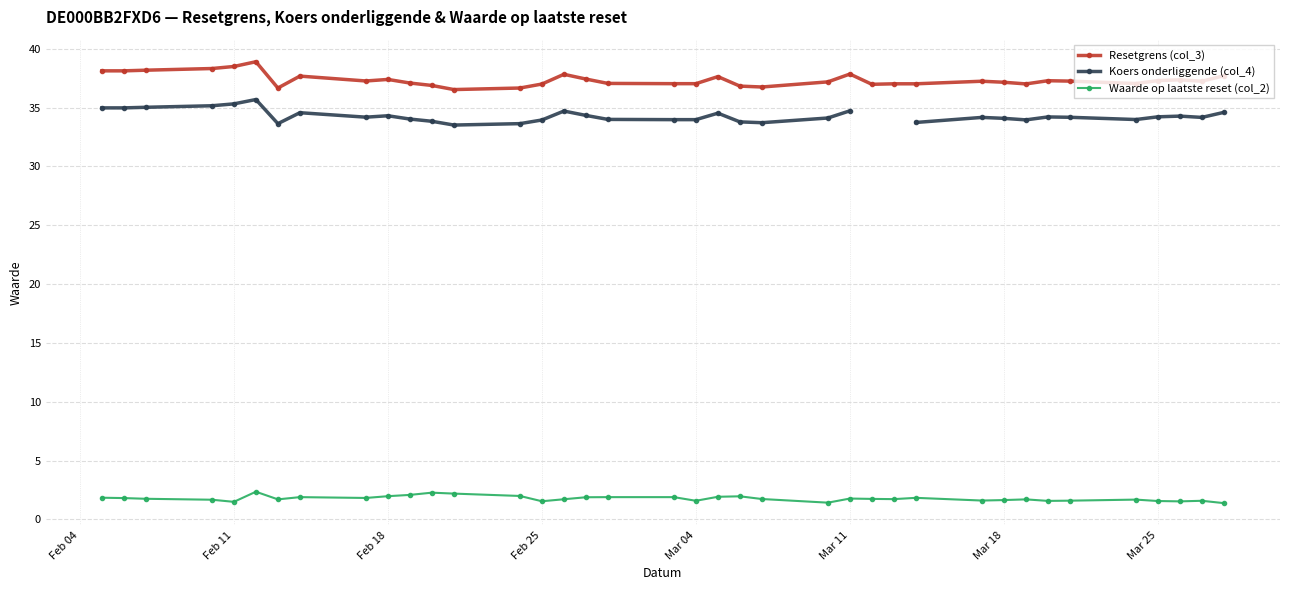

What is the minimum value for Waarde op laatste reset (col_2)?

1.4